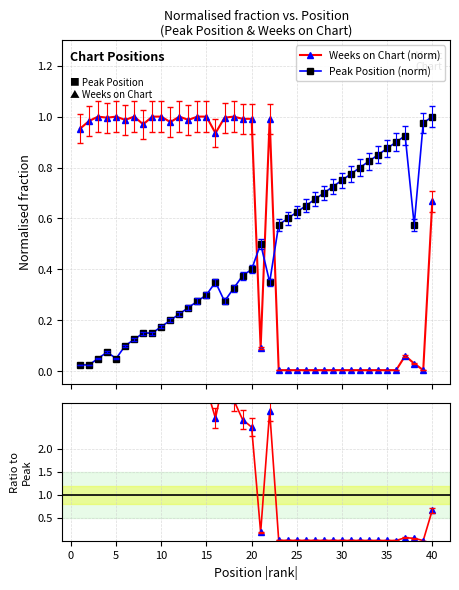

Does the chart display data point markers on the line(s)?

Yes